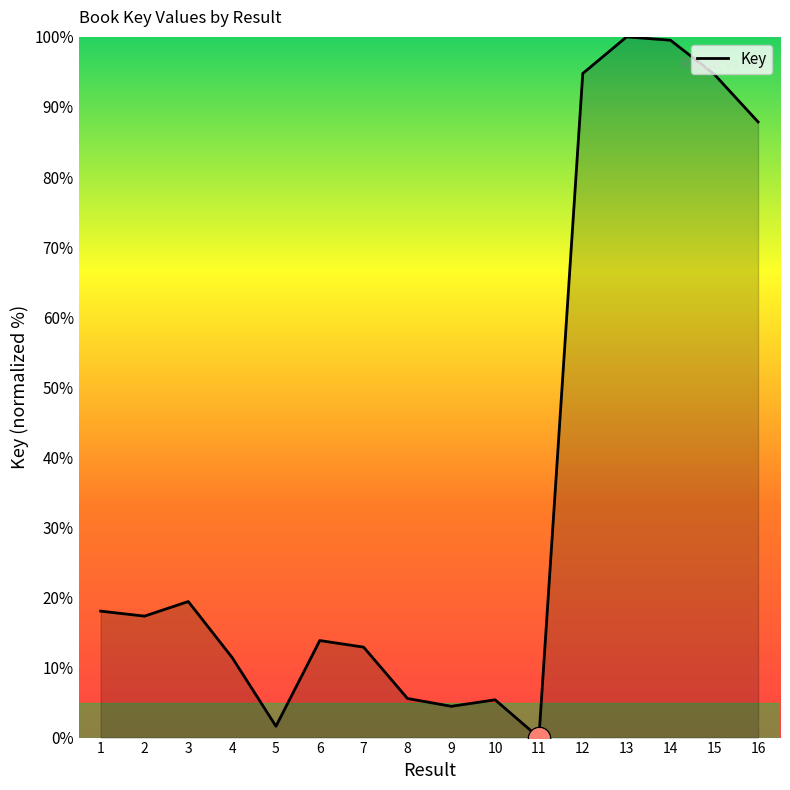

What is the greatest value displayed?

100.0